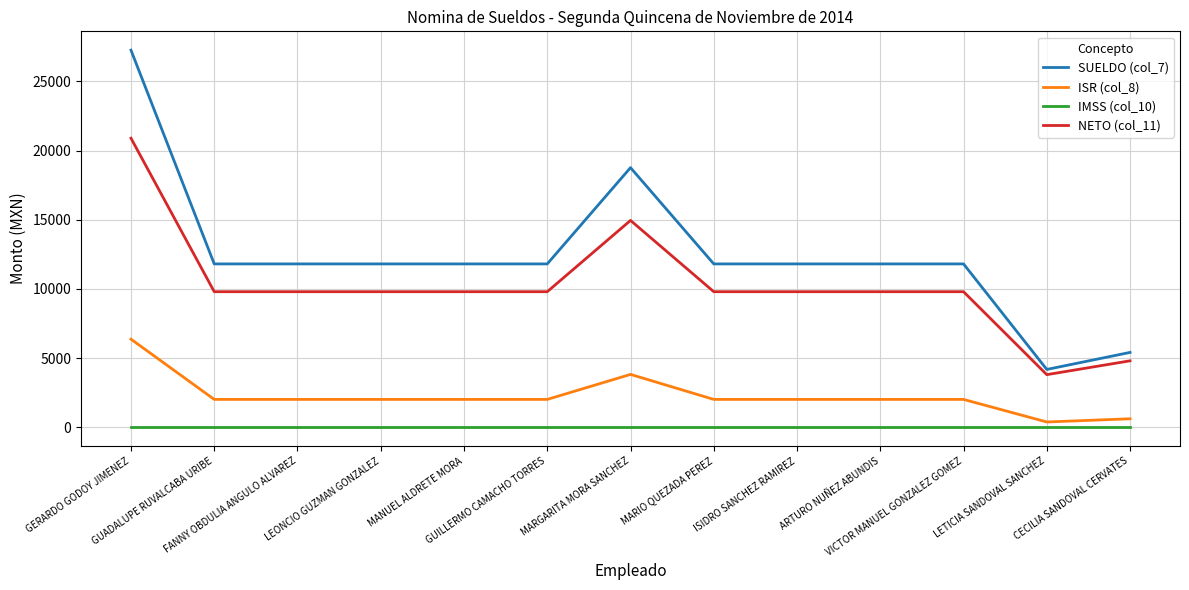

Which series has the largest range (max minus min)?

SUELDO (col_7)